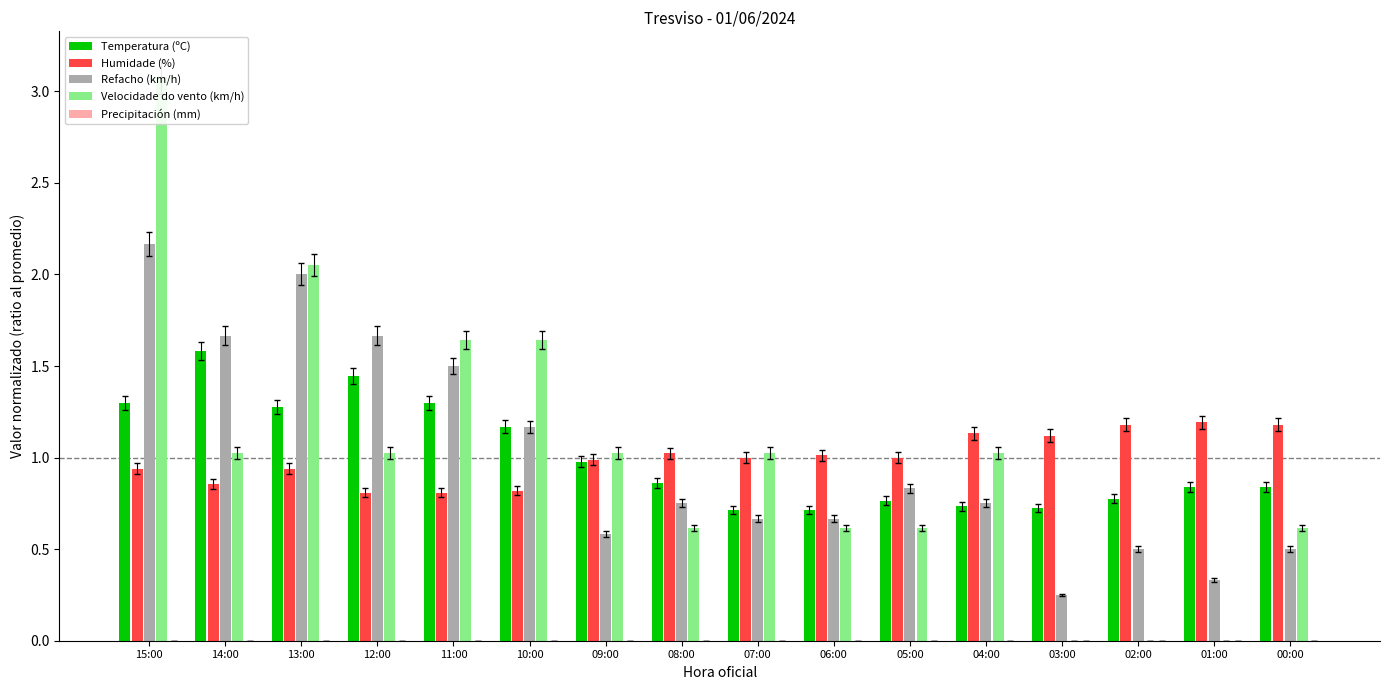

What is the label of the 3rd bar from the right?

02:00